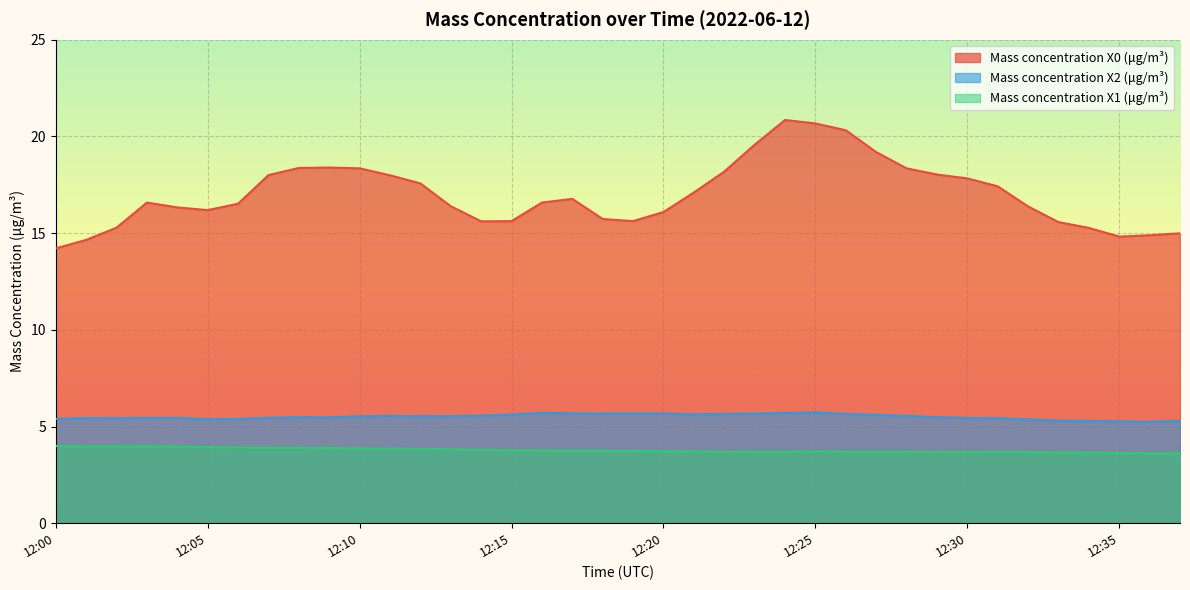

True or false: Mass concentration X0 (μg/m³) and Mass concentration X1 (μg/m³) intersect in this chart.

False